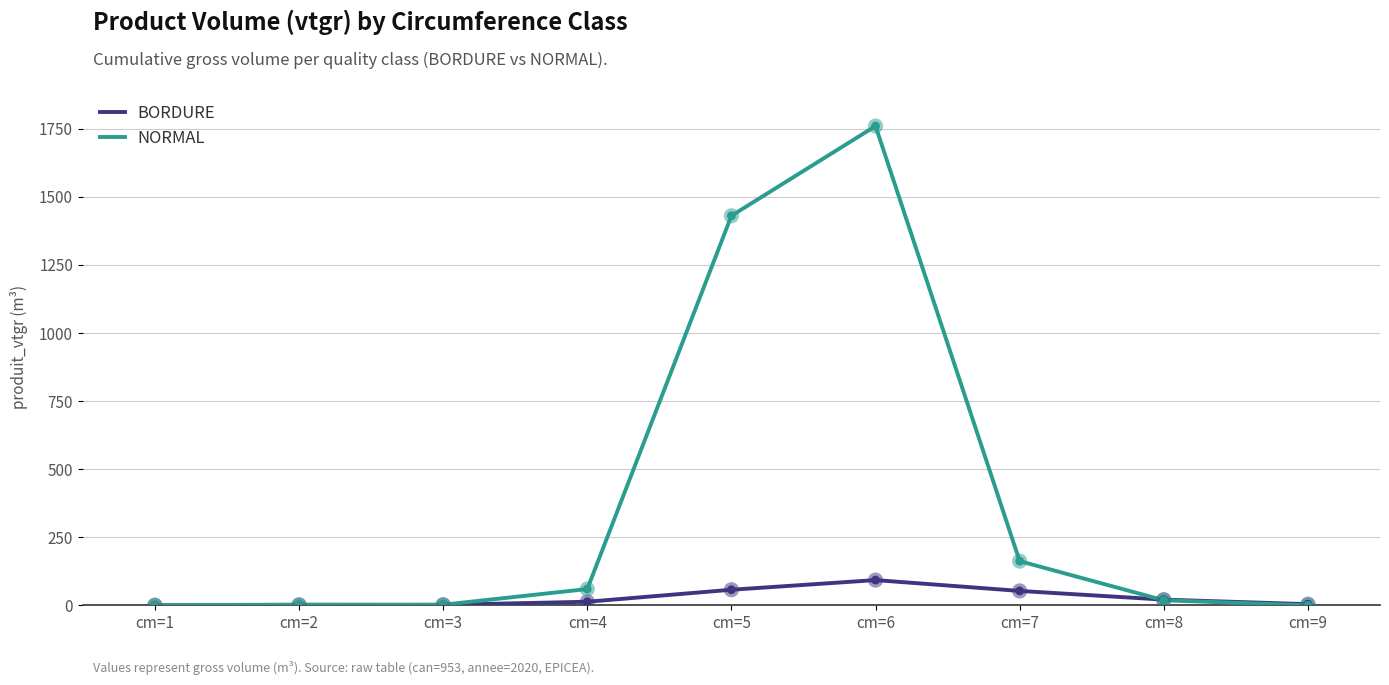

What is the total value across all series at cm=8?

39.2